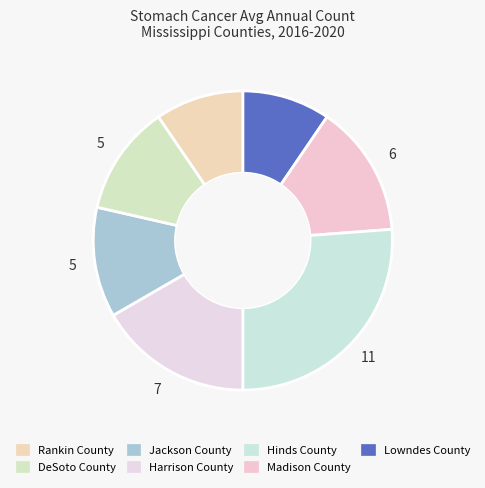

Count the number of slices in the pie.

7